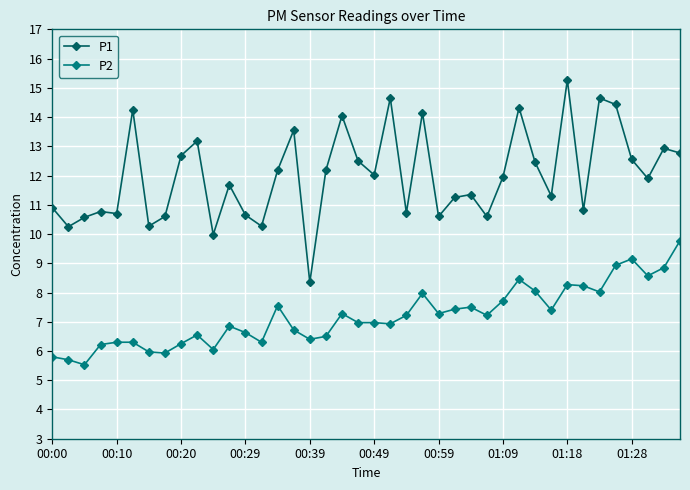

Which series has the widest spread of values?

P1